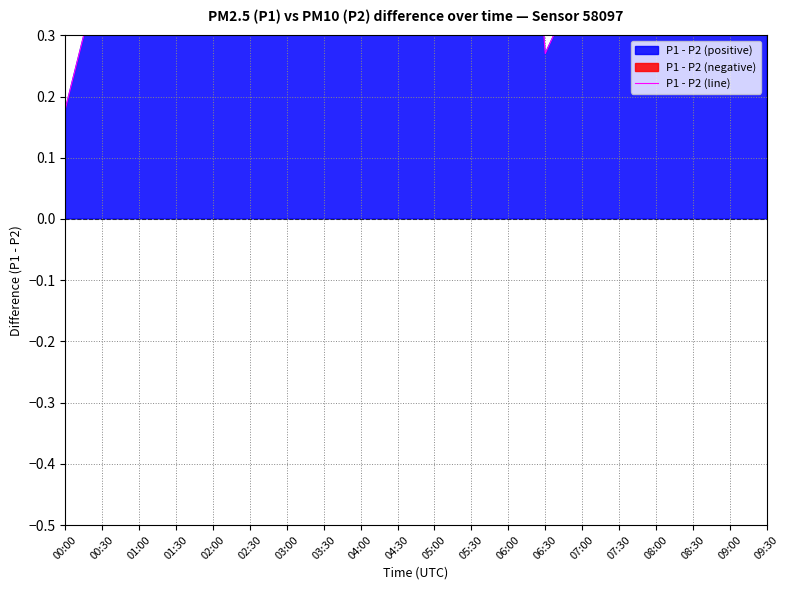

What position from the right is 03:30?

13